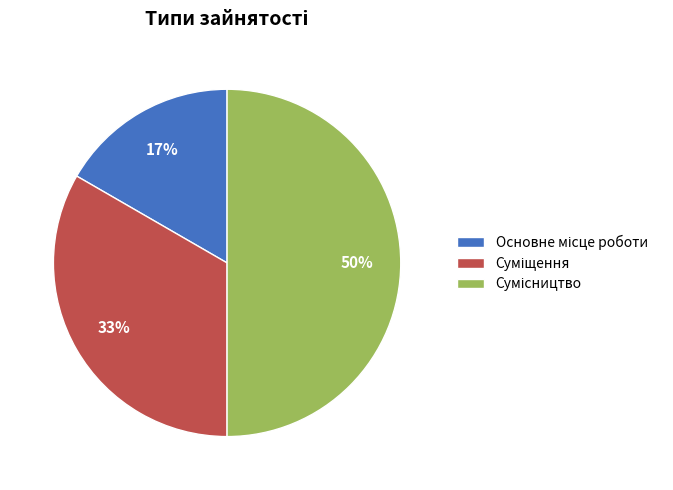

To the nearest percent, what is the difference between the largest and smallest slice percentages?

33%